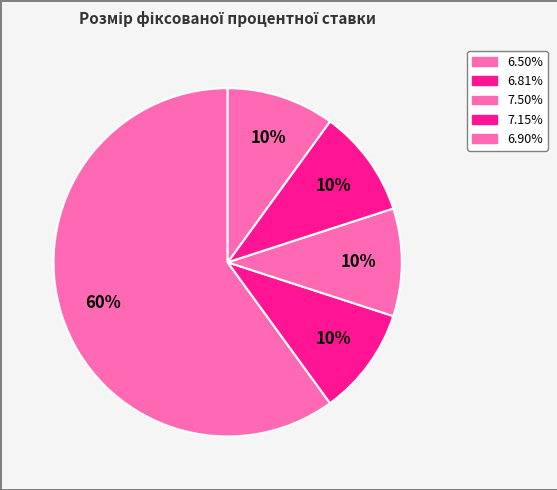

How many segments does this pie chart have?

5